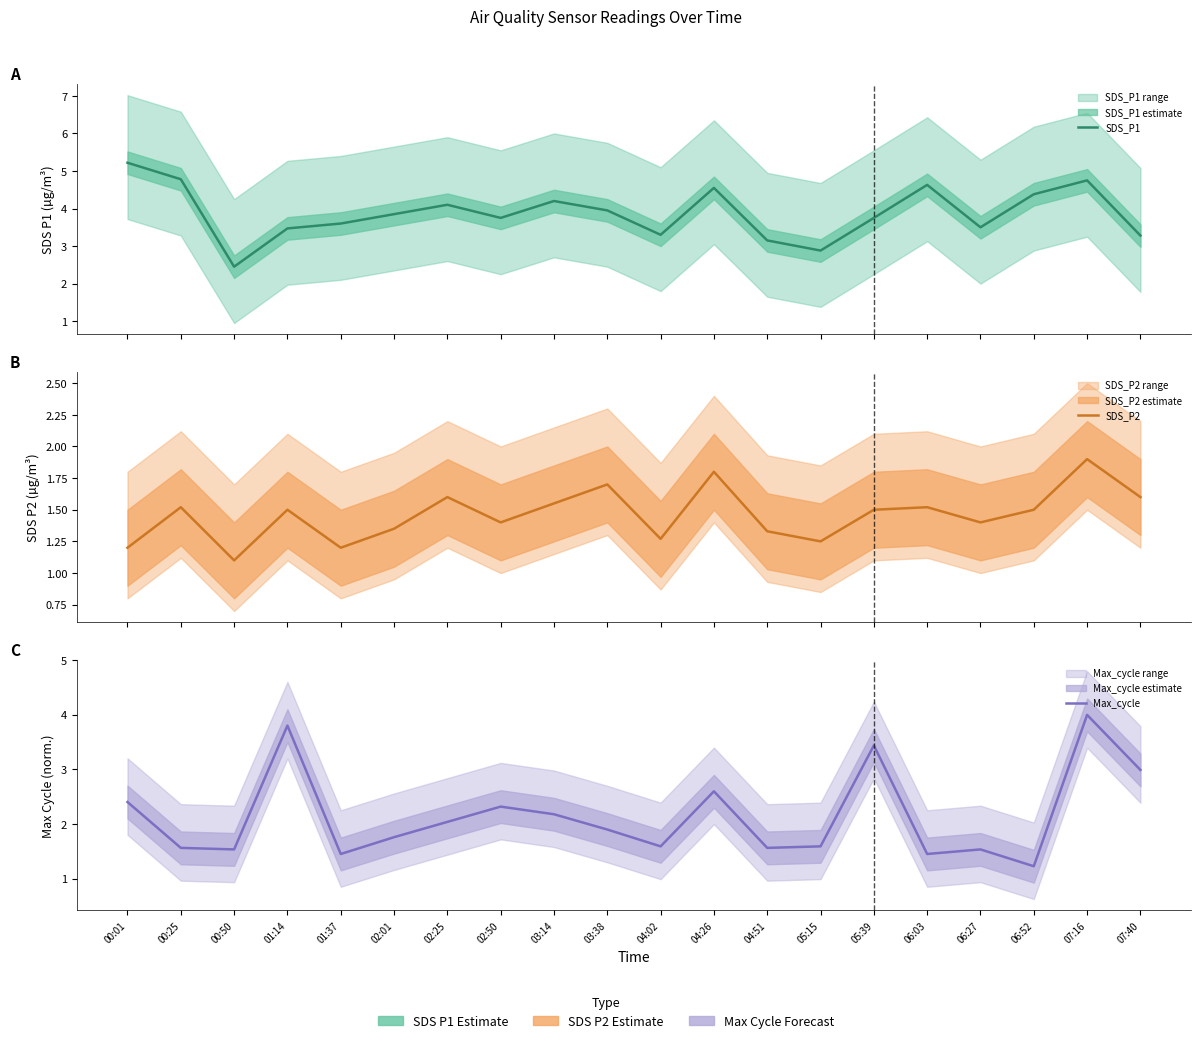

Which series has the widest spread of values?

SDS_P1